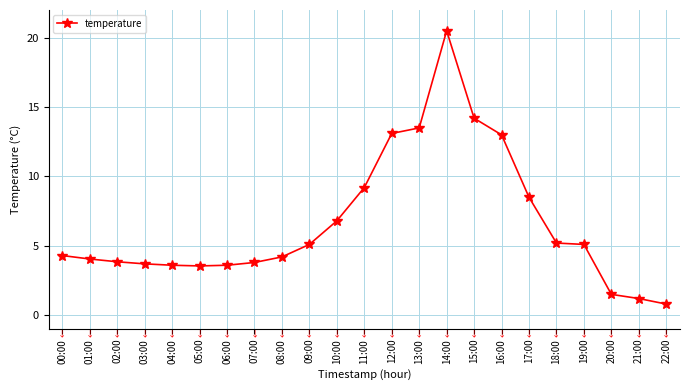

True or false: the data shows 3.6 at 06:00.

True